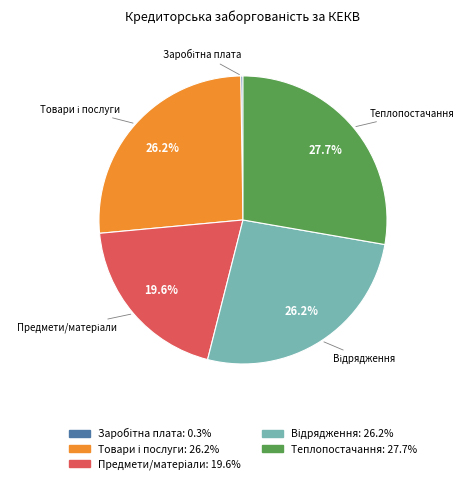

What is the largest slice in the pie chart?

Теплопостачання